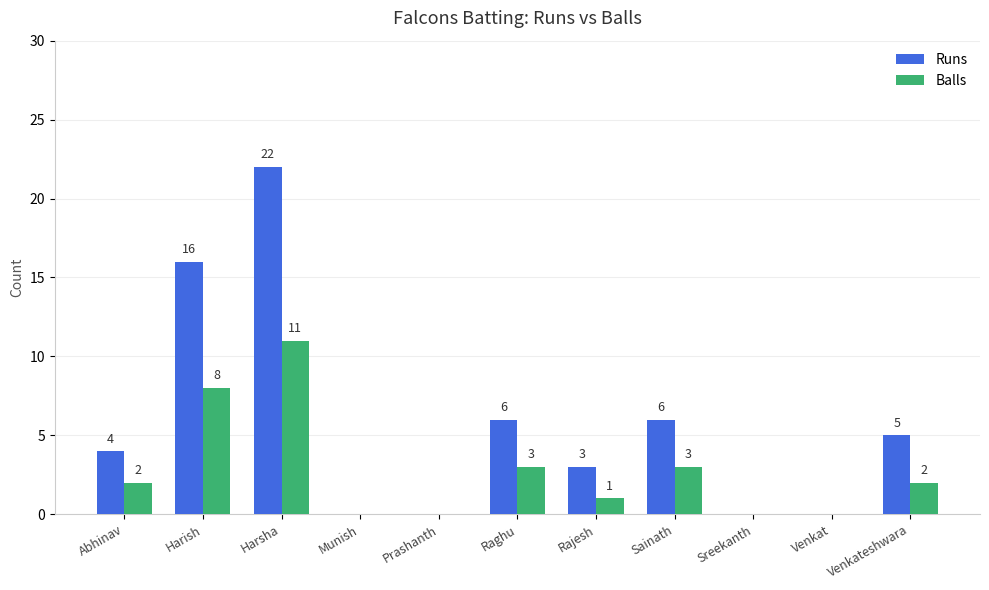

Which series changed the most between Abhinav and Venkateshwara?

Runs